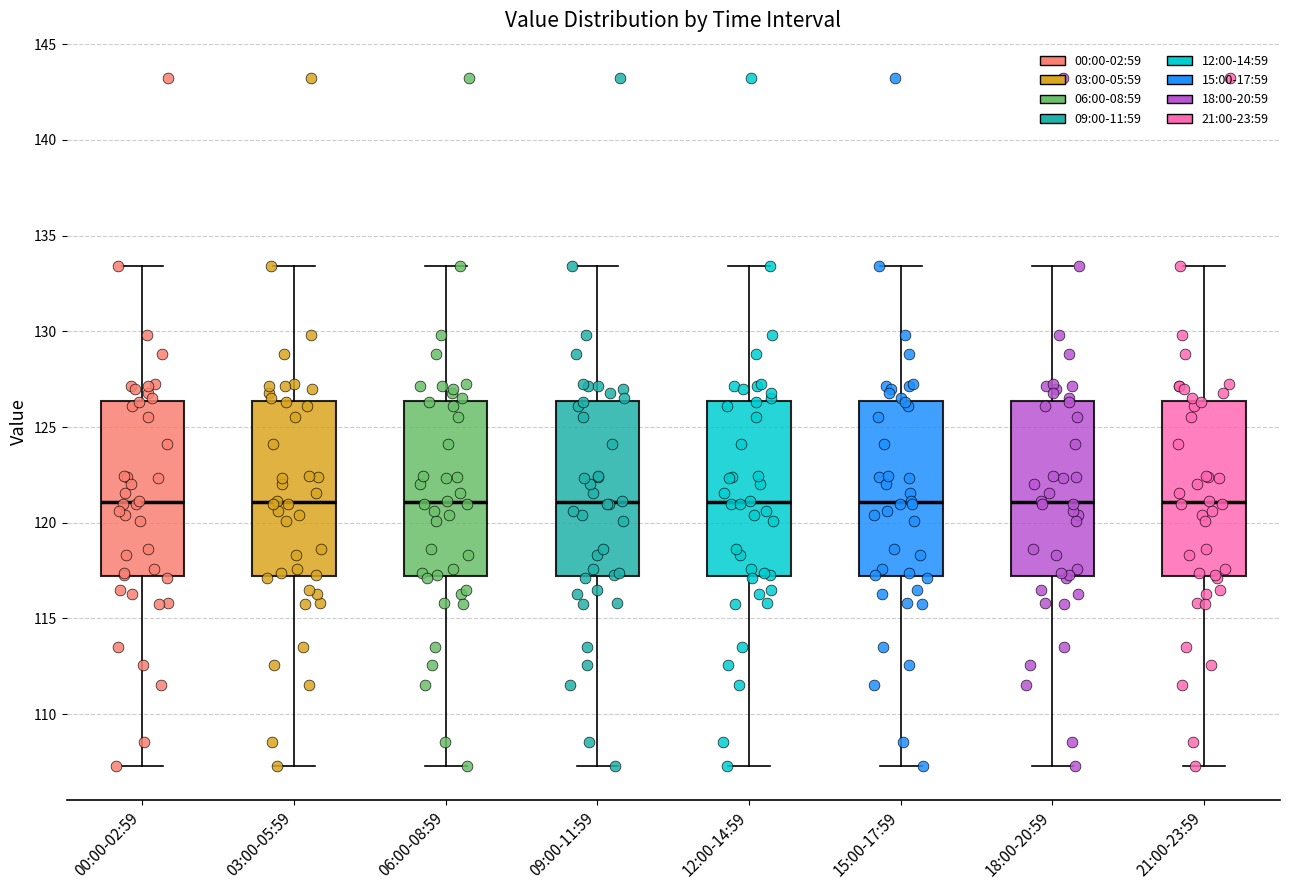

Where does the lower whisker of the box for 21:00-23:59 end on the y-axis? The values are not printed on the chart, so give them approximately, as read against the axis.

107.5